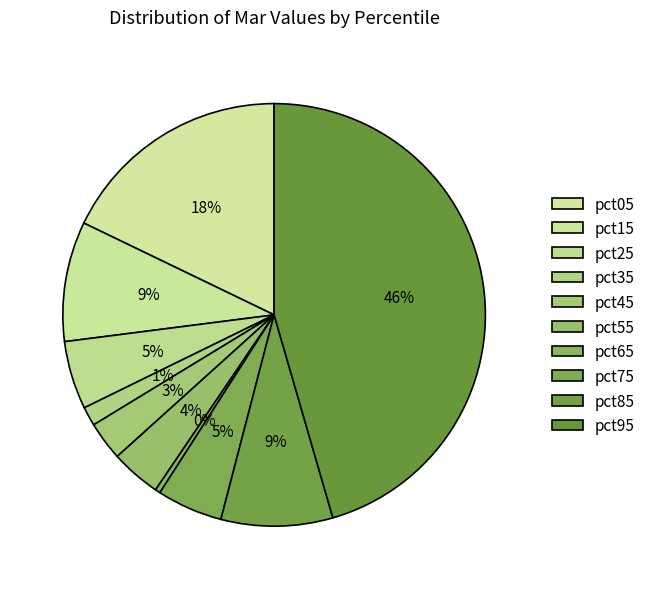

What is the largest slice in the pie chart?

pct95